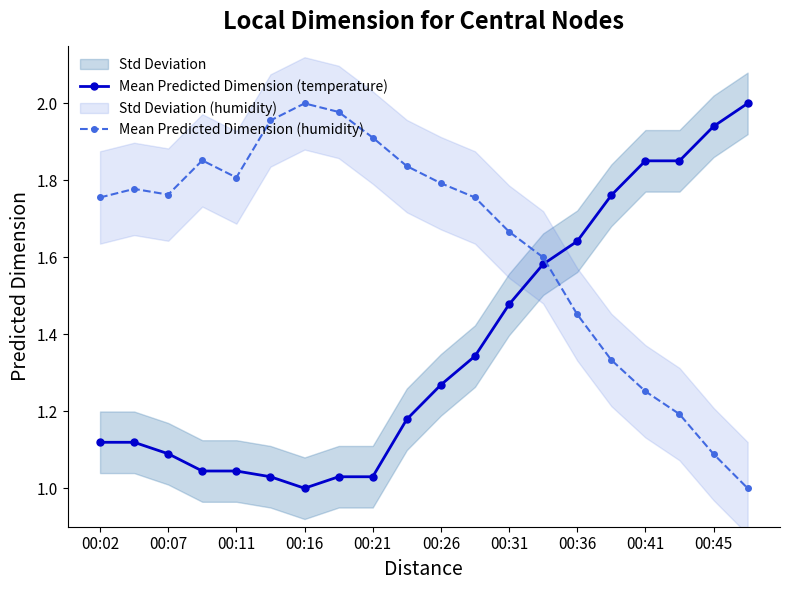

The value of Mean Predicted Dimension (humidity) at 00:26 is 1.8. True or false?

True